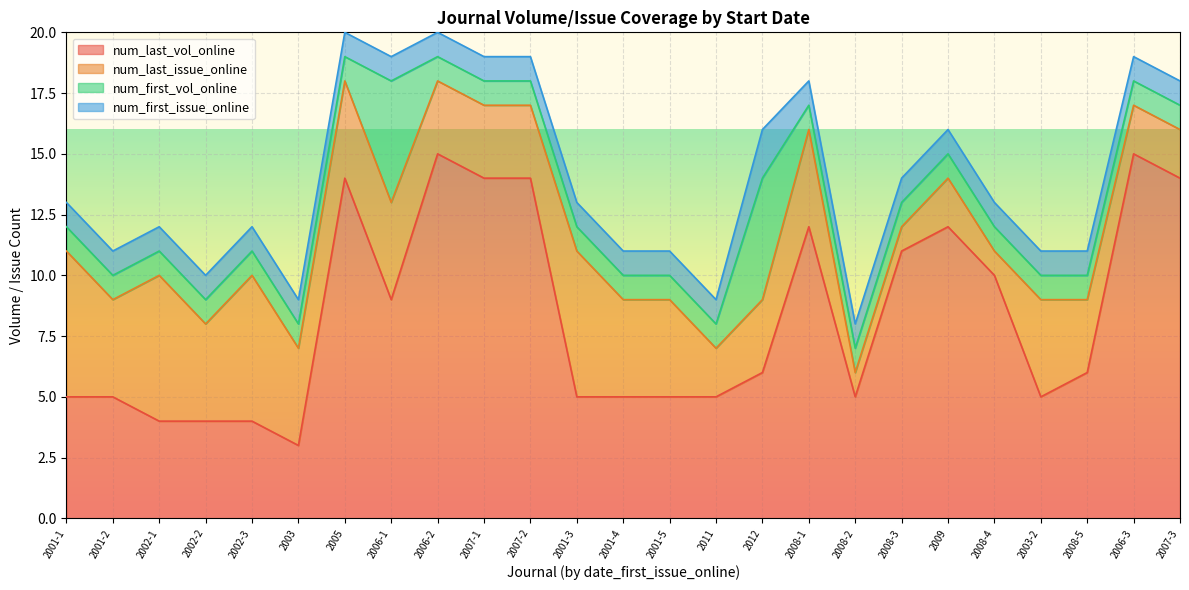

Rank the series by their maximum value, from lowest to highest.

num_first_issue_online, num_first_vol_online, num_last_issue_online, num_last_vol_online